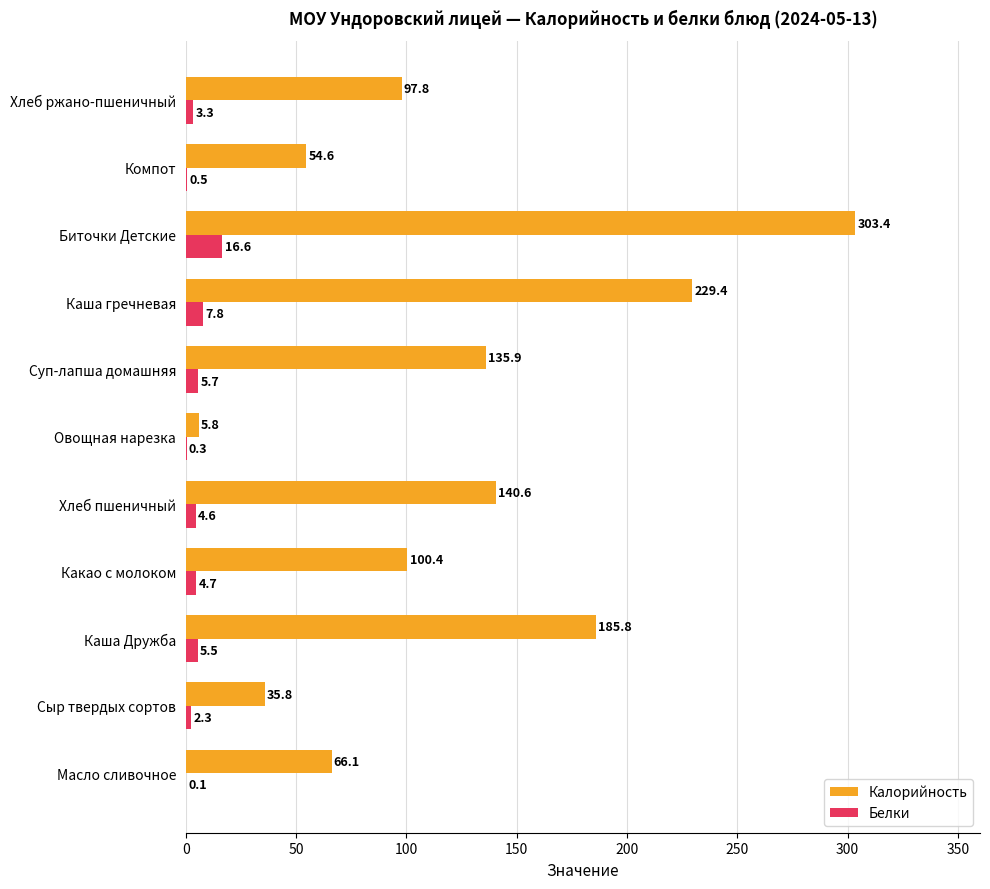

What is the approximate value of Белки at Хлеб пшеничный?

4.6